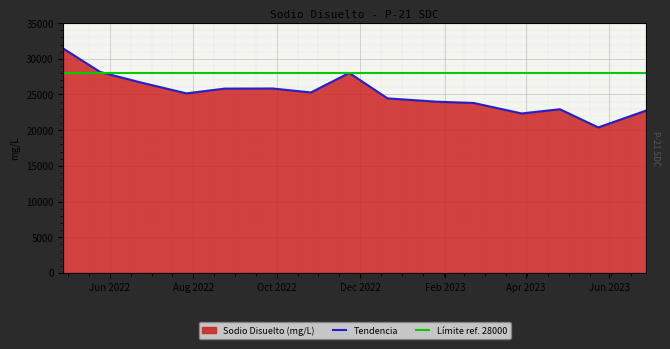

How many points are higher than both their immediate neighbors (excluding endpoints)?

3